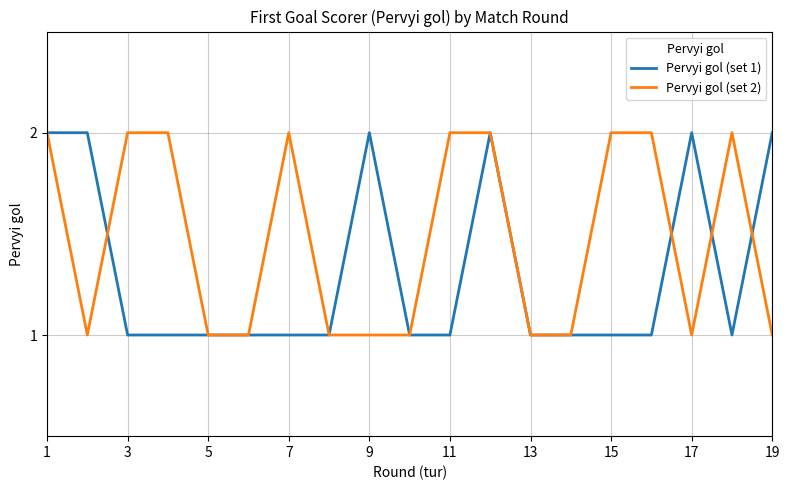

Rank the series by their average value, from lowest to highest.

Pervyi gol (set 1), Pervyi gol (set 2)